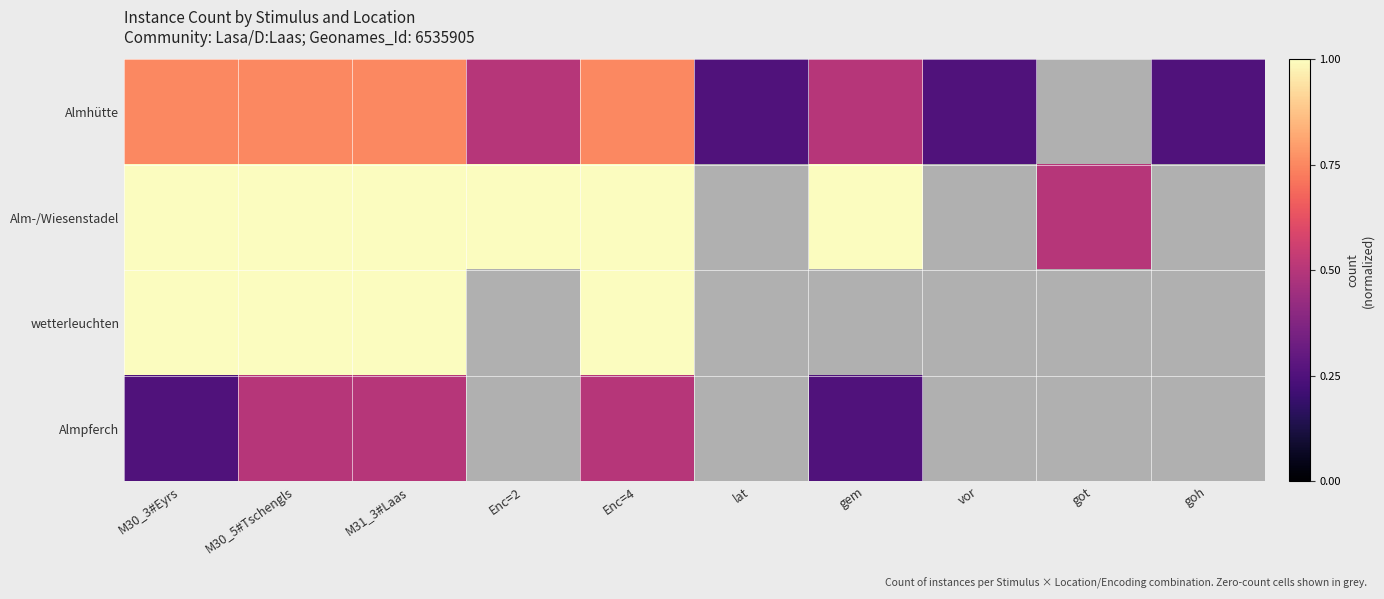

What is the total value across all series at M31_3#Laas?

3.2